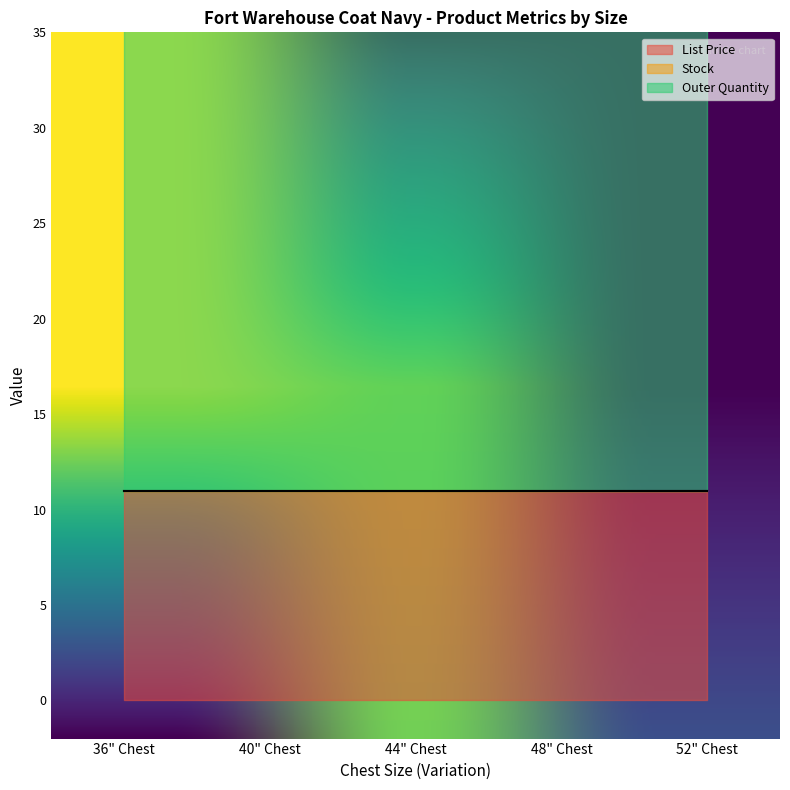

Rank the series by their maximum value, from highest to lowest.

Outer Quantity, List Price, Stock